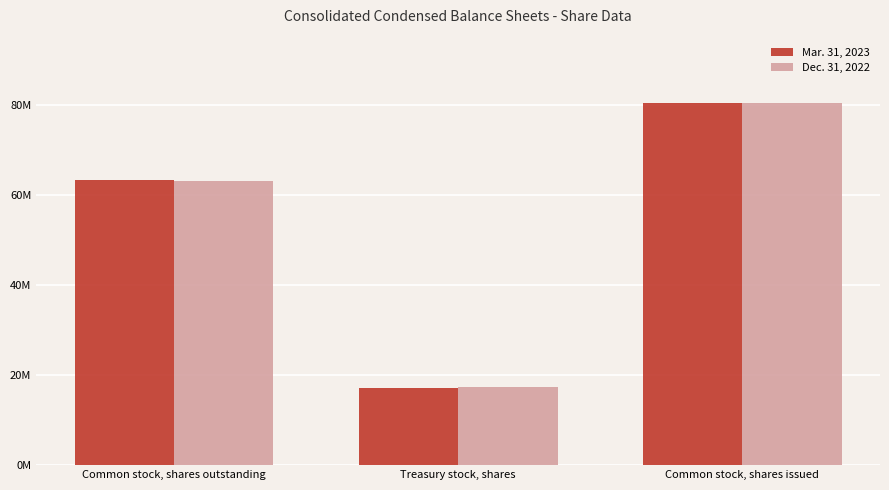

What is the total value across all series at Common stock, shares outstanding?

126599937